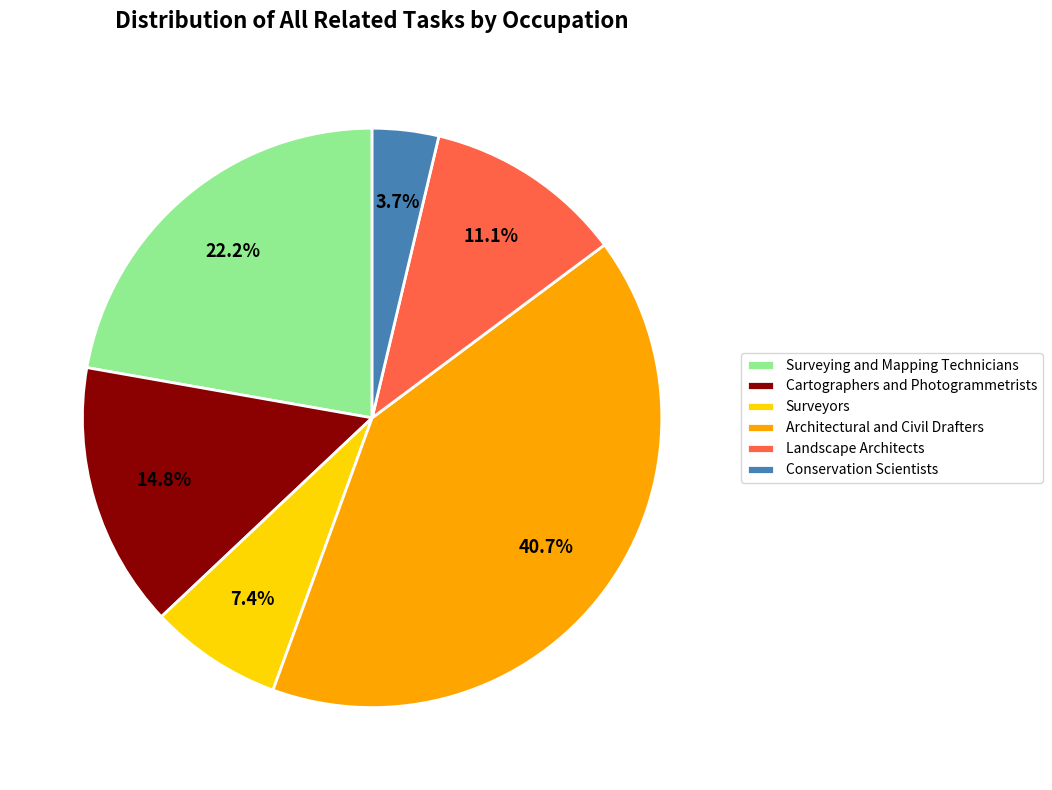

What is the smallest slice in the pie chart?

Conservation Scientists